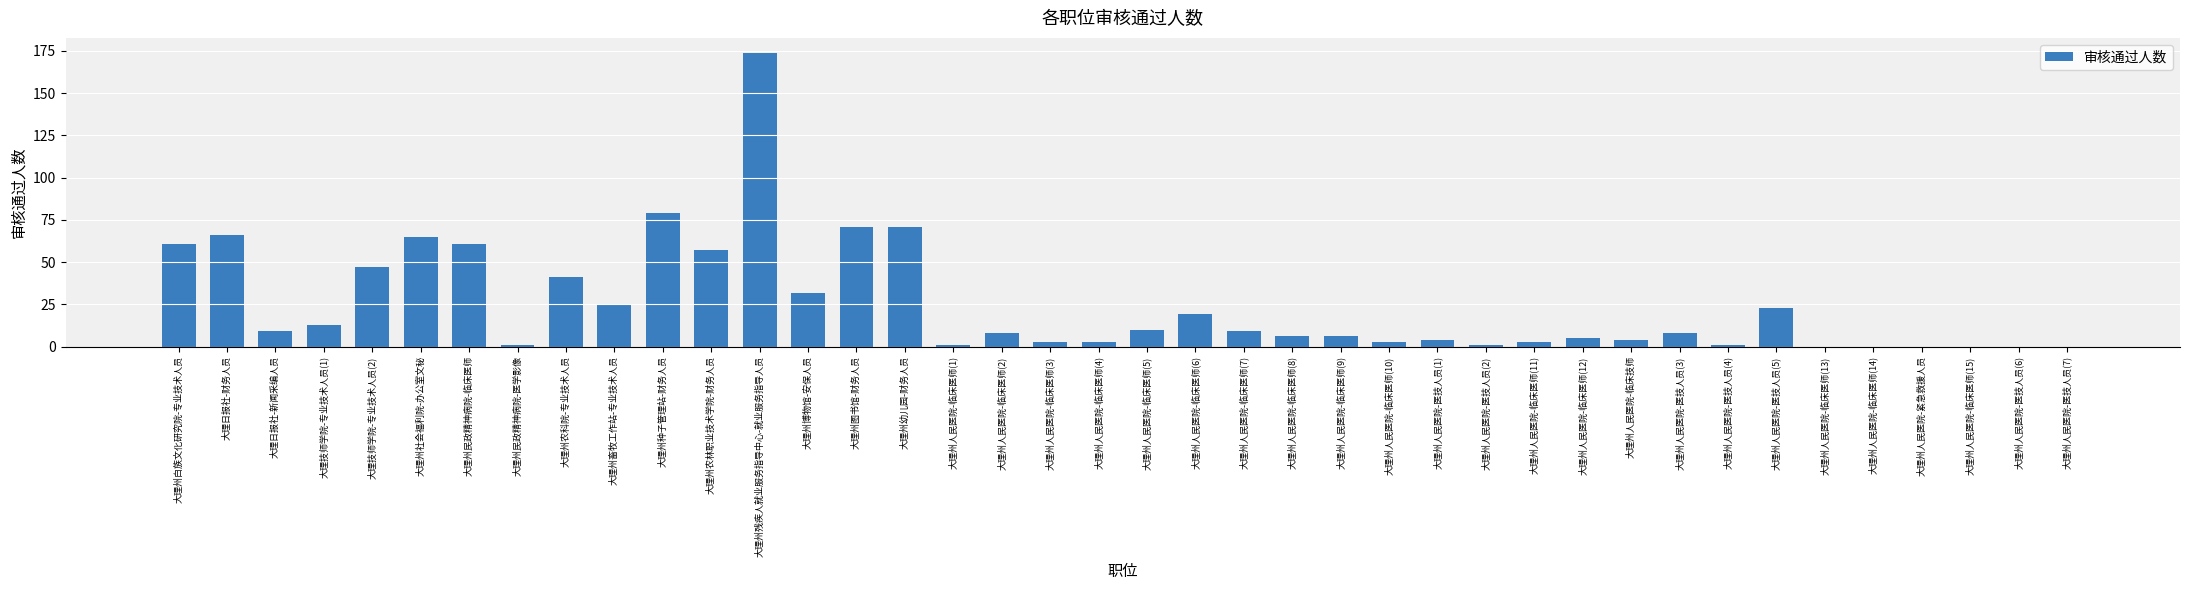

The chart shows a value of 16 at 大理州白族文化研究院-专业技术人员. True or false?

False